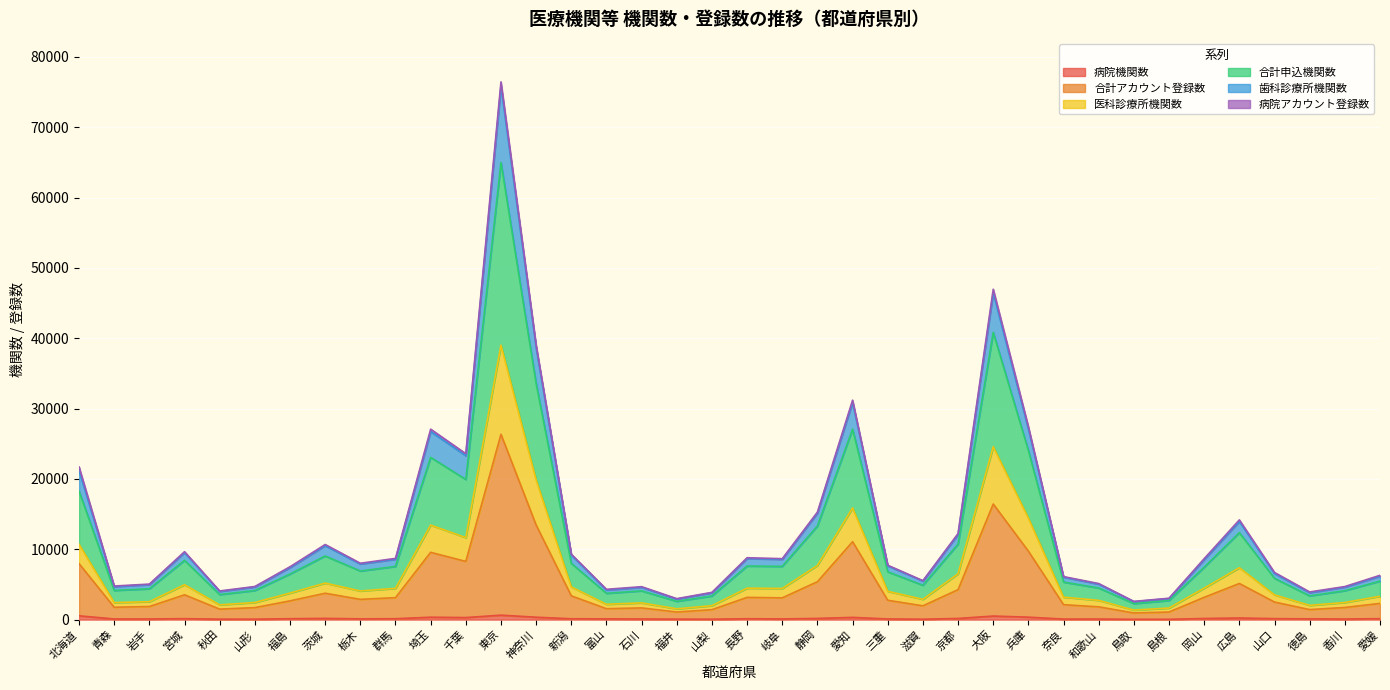

At which category is the sum across all series the highest?

東京